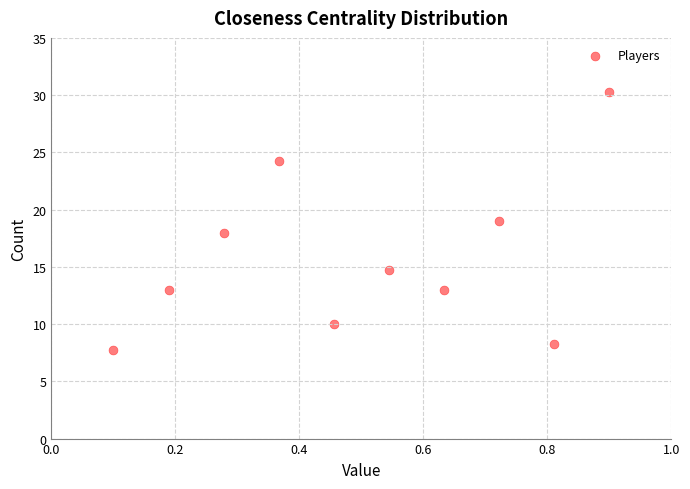

What is the average X value?

0.5